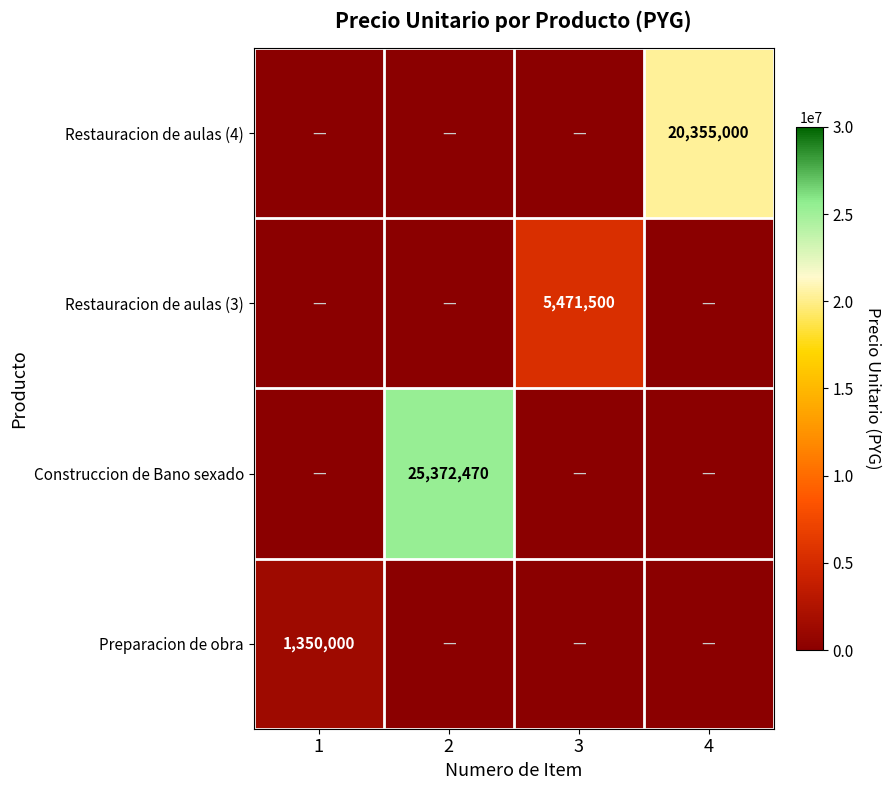

True or false: Preparacion de obra has a value of 1350000 at 1.

True